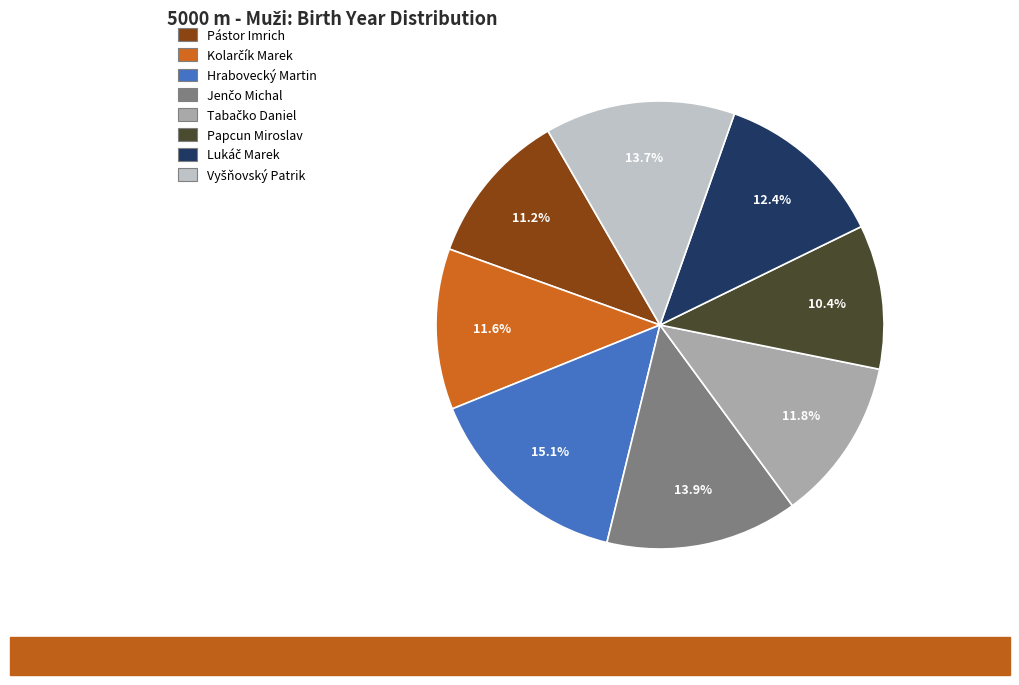

What portion of the pie excludes Hrabovecký Martin?

84.9%